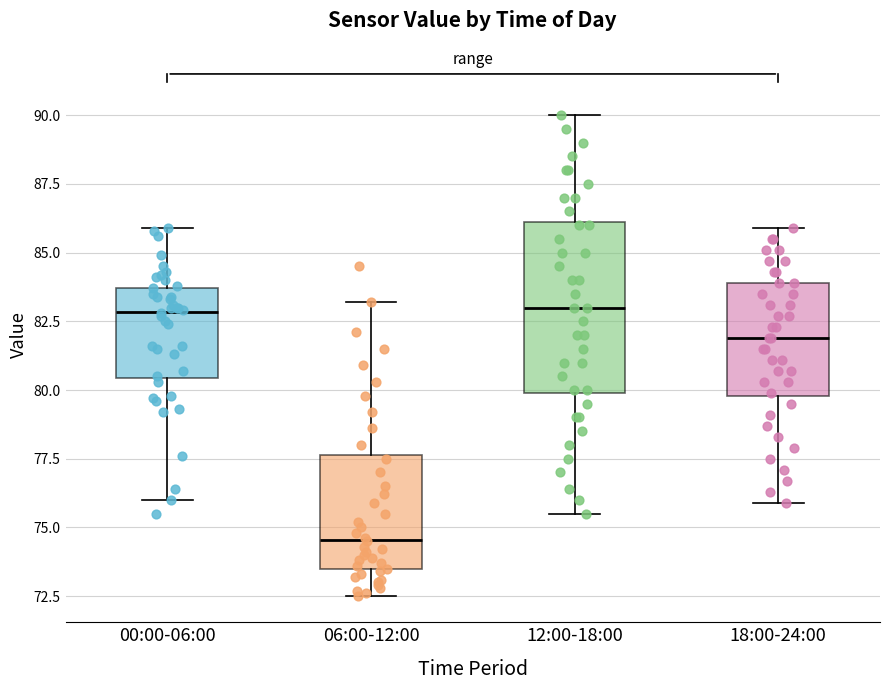

Reading left to right, read every box against the y-axis: the position of its median line, the range the box covers, and the ends of its whiskers. The values are not printed on the chart, so give them approximately, as read against the axis.

00:00-06:00: median 83.0, box 80.5 to 83.5, whiskers 76.0 to 86.0
06:00-12:00: median 74.5, box 73.5 to 77.5, whiskers 72.5 to 83.0
12:00-18:00: median 83.0, box 80.0 to 86.0, whiskers 75.5 to 90.0
18:00-24:00: median 82.0, box 80.0 to 84.0, whiskers 76.0 to 86.0